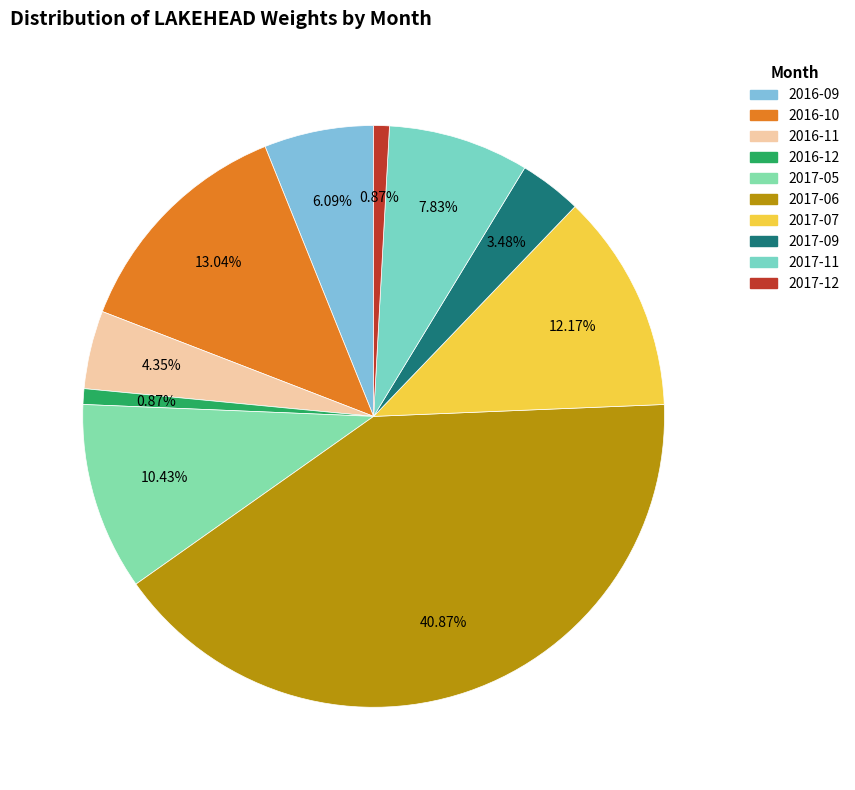

To the nearest percent, what is the combined percentage of 2017-05 and 2017-06?

51%